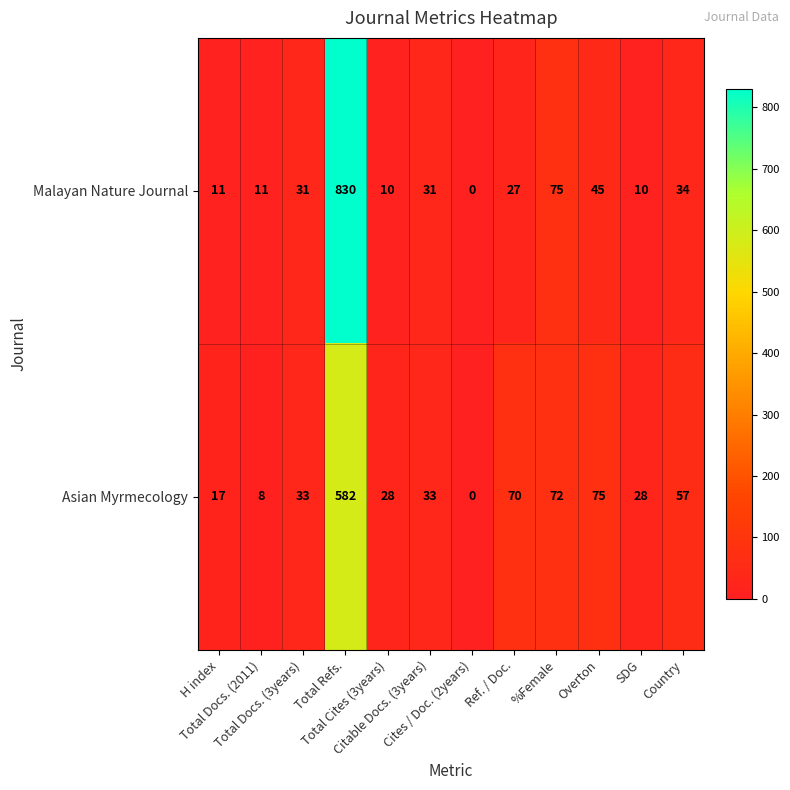

Rank the series by their maximum value, from highest to lowest.

Malayan Nature Journal, Asian Myrmecology